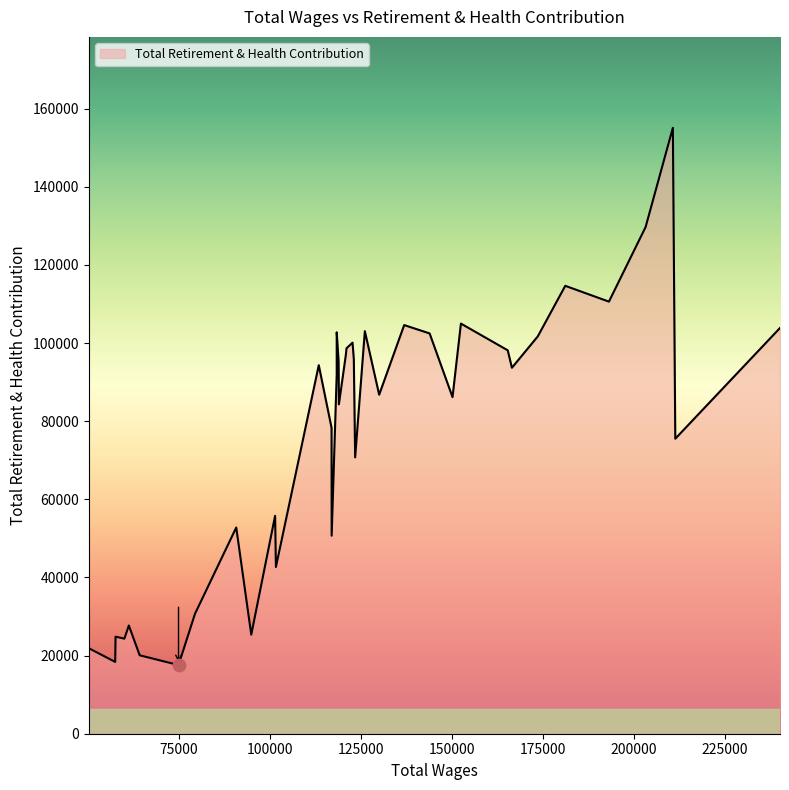

Approximately how many times larger is the value at 10 compared to 36?

3.5